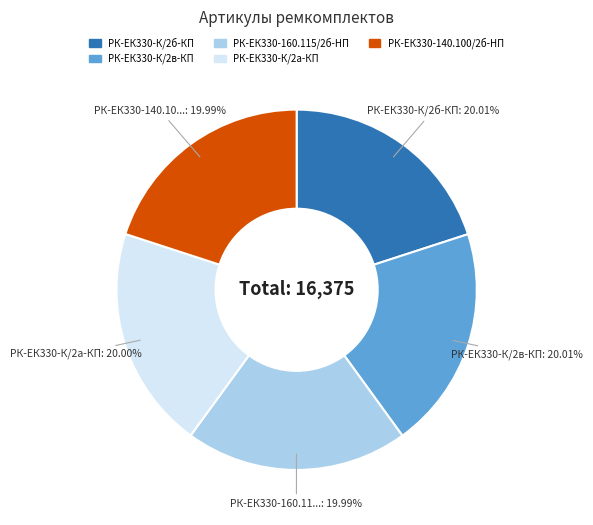

What is the ratio of the value at РК-ЕК330-160.115/2б-HП to the value at РК-ЕК330-К/2а-КП?

1.0